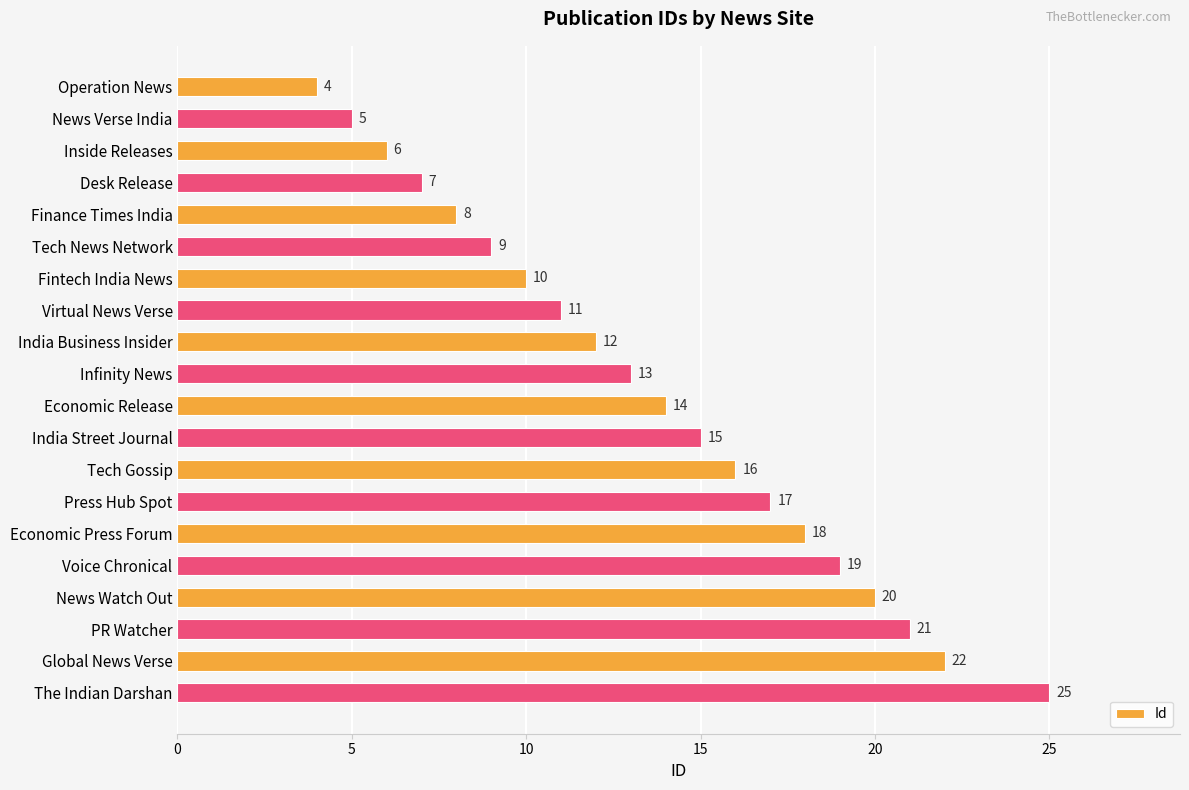

What is the difference between the maximum and minimum values?

21